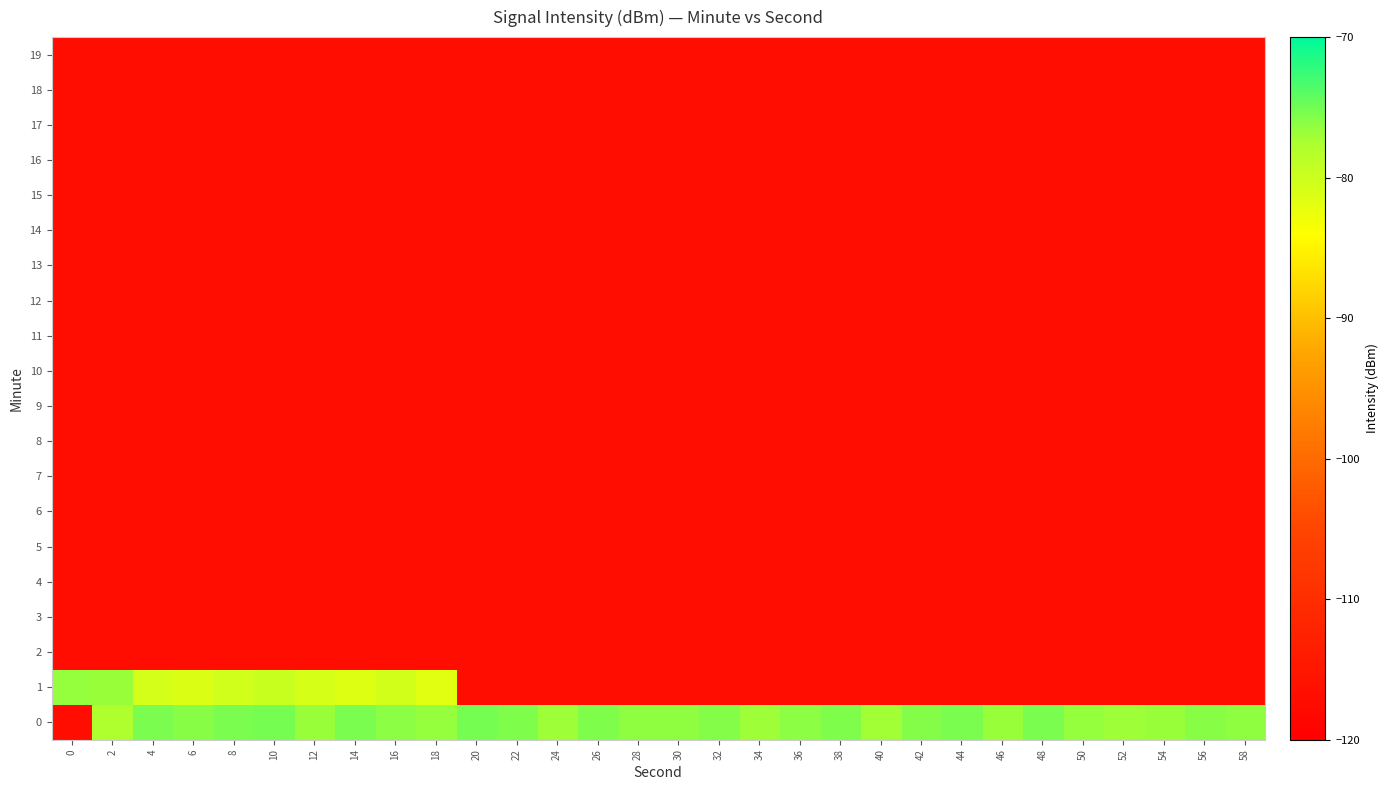

At which category is the sum across all series the highest?

2